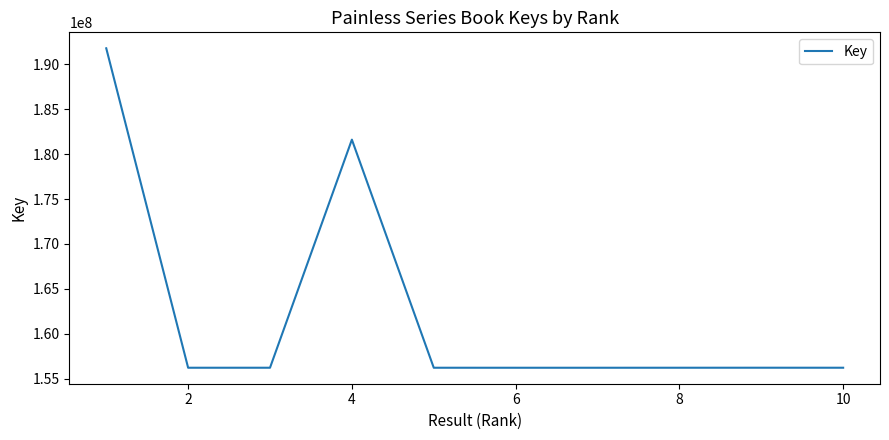

What is the difference between the maximum and minimum values?

35521058